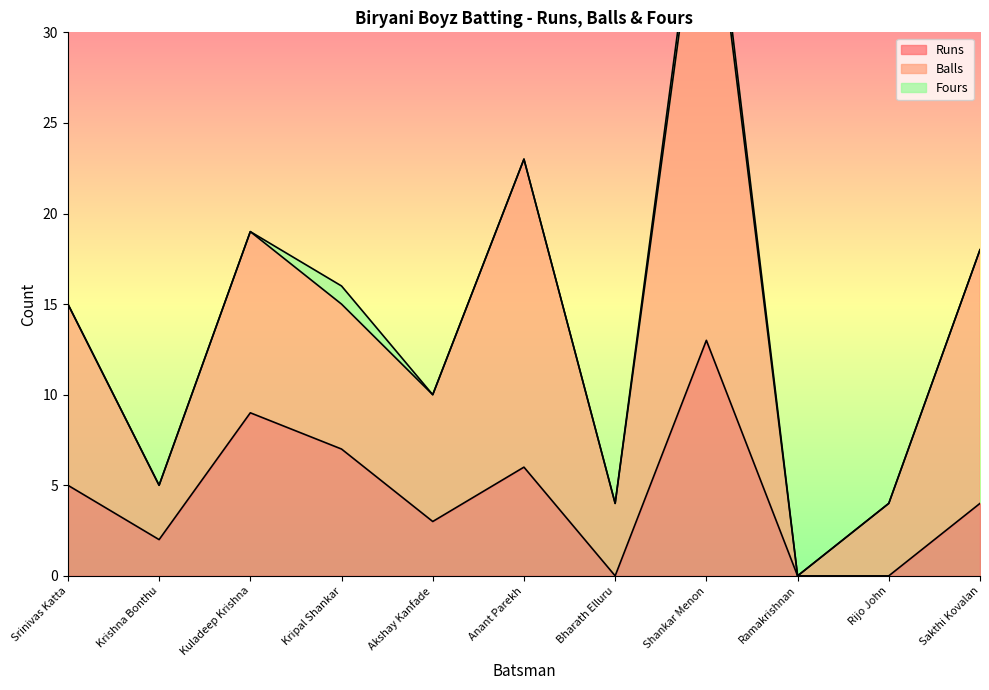

What is the difference between the Runs values at Kuladeep Krishna and Sakthi Kovalan?

5